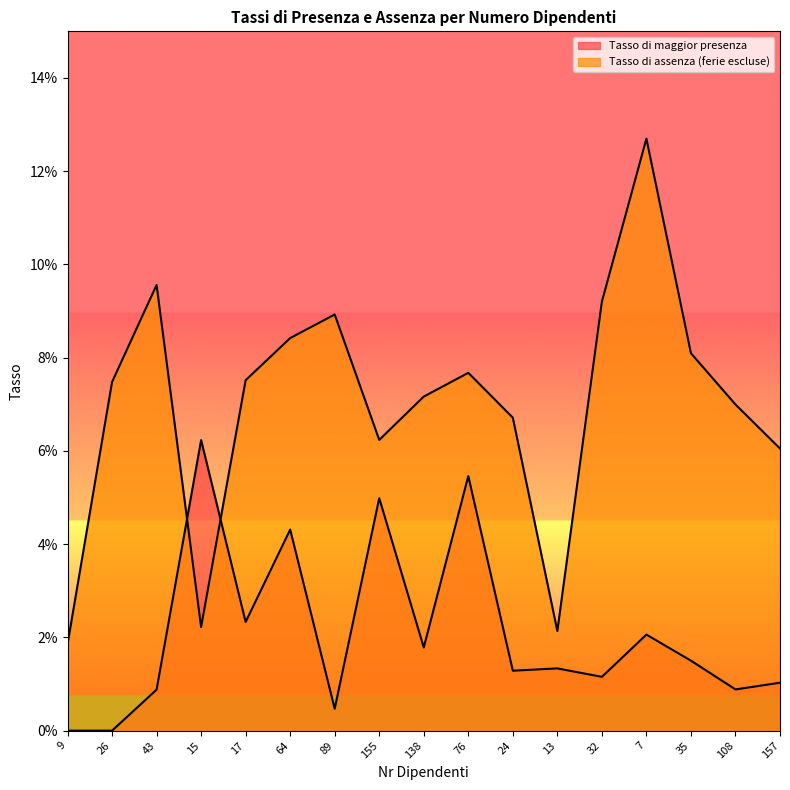

Reading left to right, what are all the values shown in this chart?

Tasso di maggior presenza: 9=0.0	26=0.0	43=0.0	15=0.1	17=0.0	64=0.0	89=0.0	155=0.0	138=0.0	76=0.1	24=0.0	13=0.0	32=0.0	7=0.0	35=0.0	108=0.0	157=0.0
Tasso di assenza (ferie escluse): 9=0.0	26=0.1	43=0.1	15=0.0	17=0.1	64=0.1	89=0.1	155=0.1	138=0.1	76=0.1	24=0.1	13=0.0	32=0.1	7=0.1	35=0.1	108=0.1	157=0.1